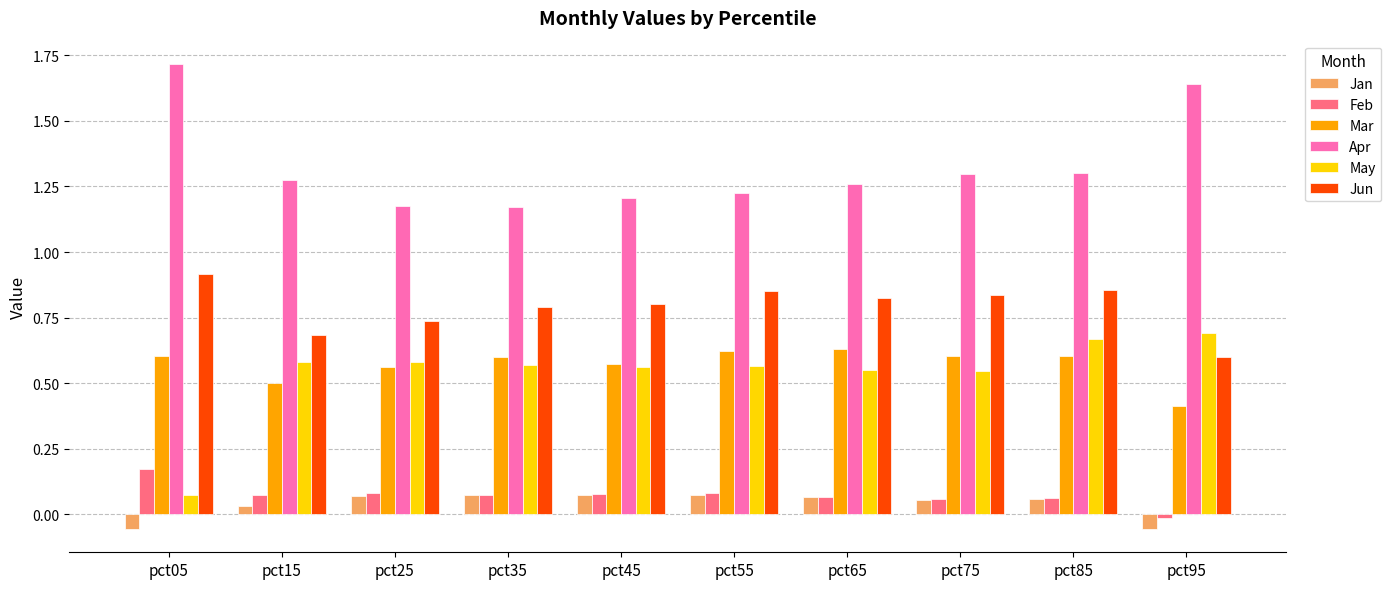

Which label corresponds to the largest value in the chart?

pct05